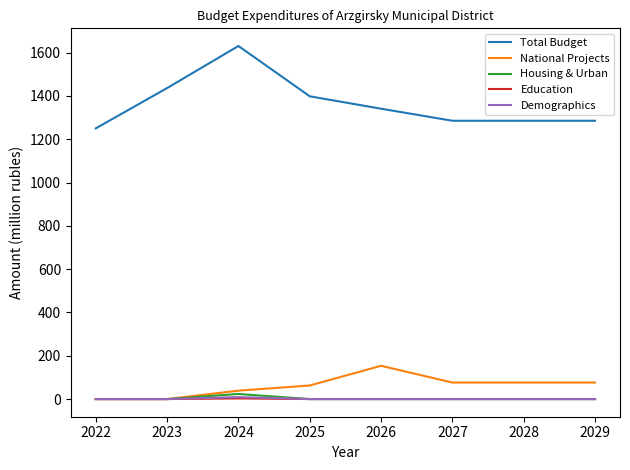

True or false: Total Budget has a value of 2139.8 at 2029.

False